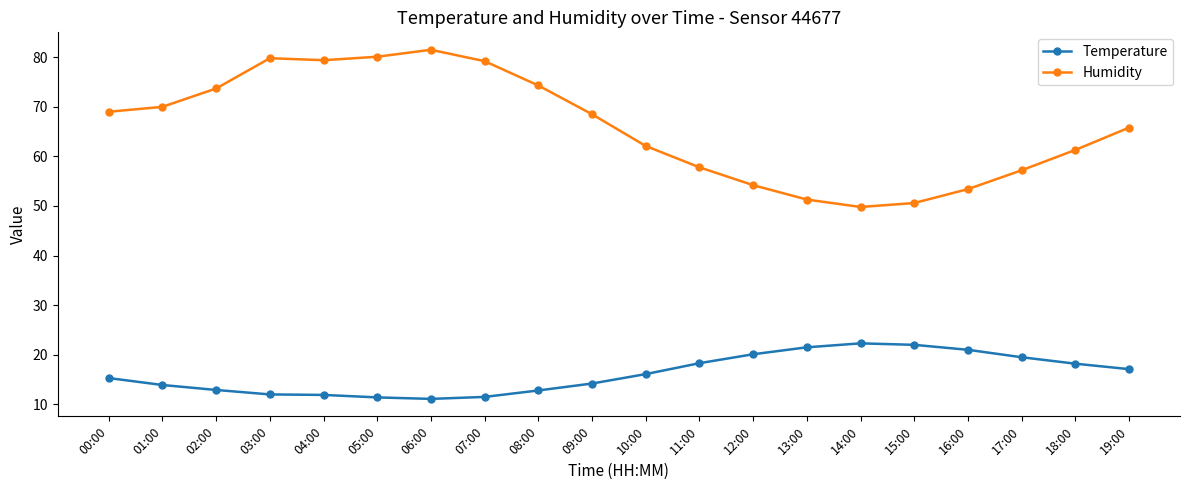

At 12:00, list the series in order from smallest to largest.

Temperature, Humidity